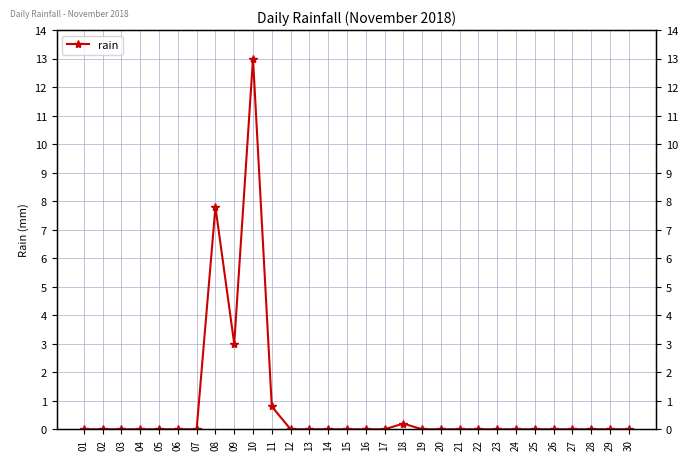

Which has a higher value, 30 or 14?

30